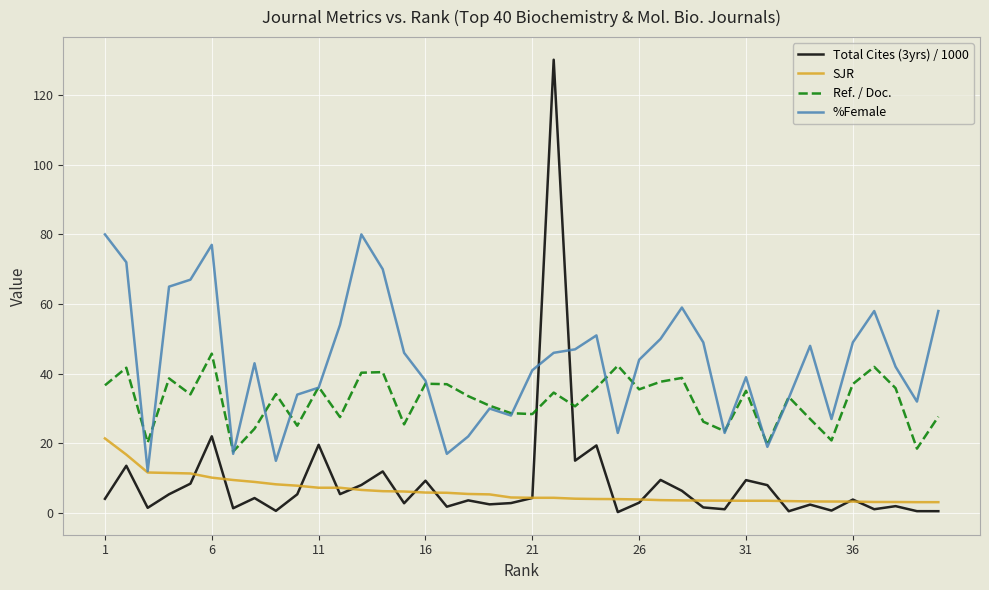

Which series has the largest total across all categories?

%Female